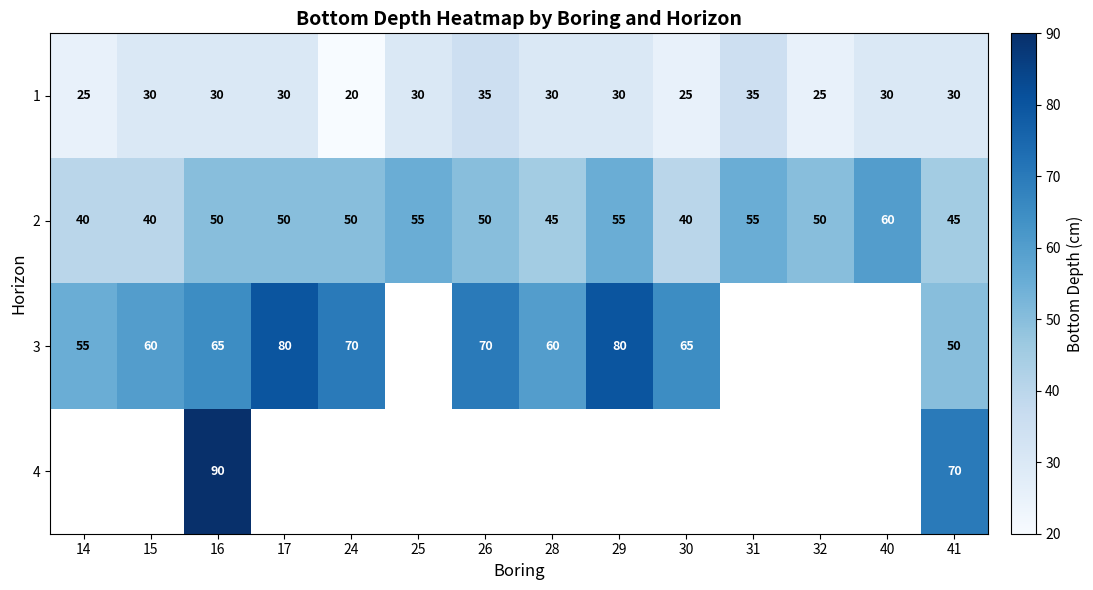

What is the total value across all series at 41?

195